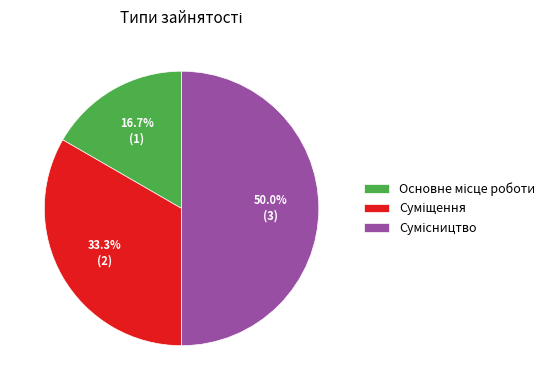

To the nearest percent, what is the combined percentage of Основне місце роботи and Суміщення?

50%